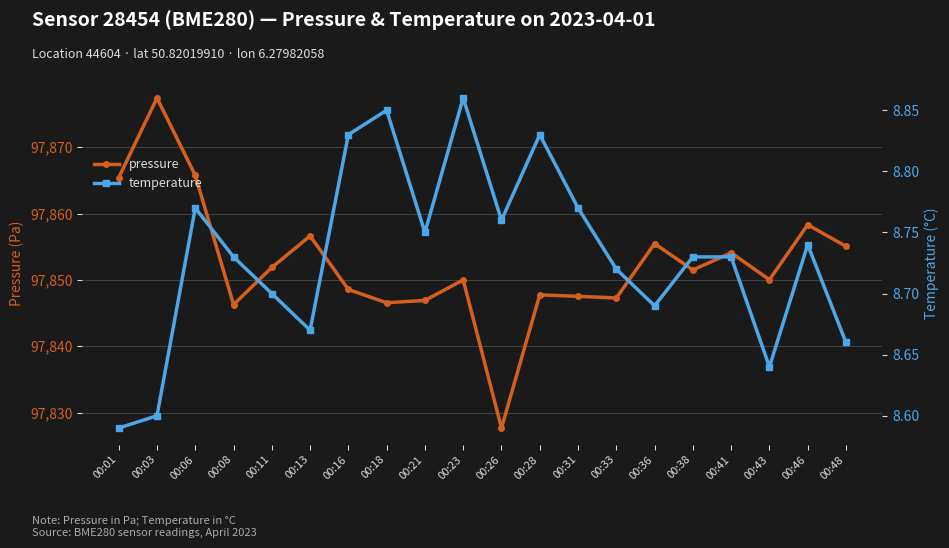

Reading left to right, what are all the values shown in this chart?

pressure: 97865.4	97877.4	97865.8	97846.3	97851.9	97856.6	97848.6	97846.6	97846.9	97850.0	97827.7	97847.8	97847.5	97847.3	97855.5	97851.5	97854.1	97850.0	97858.3	97855.1
temperature: 8.6	8.6	8.8	8.7	8.7	8.7	8.8	8.8	8.8	8.9	8.8	8.8	8.8	8.7	8.7	8.7	8.7	8.6	8.7	8.7